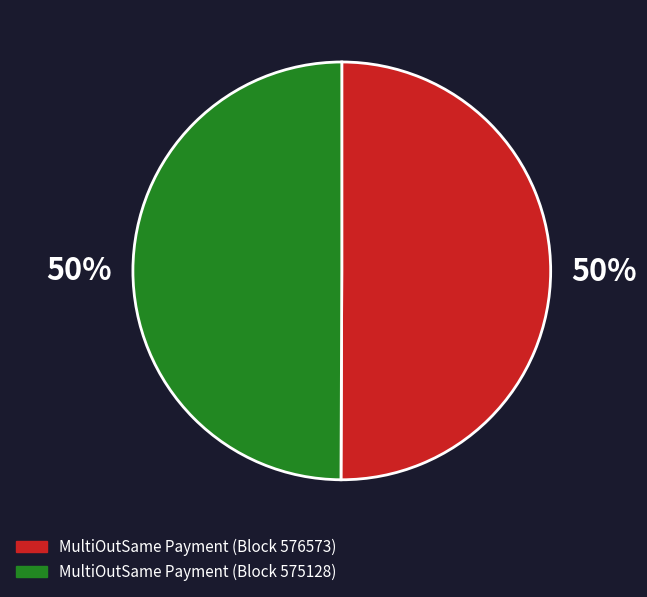

Is it true that MultiOutSame Payment (Block 576573) is 50% of the pie?

True